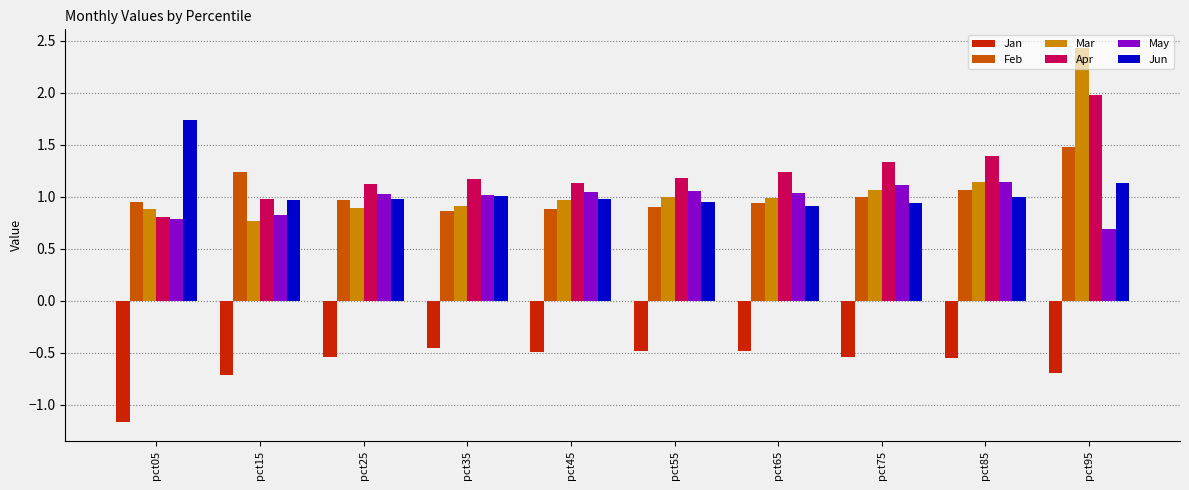

Rank the series at pct75 from highest to lowest value.

Apr, May, Mar, Feb, Jun, Jan